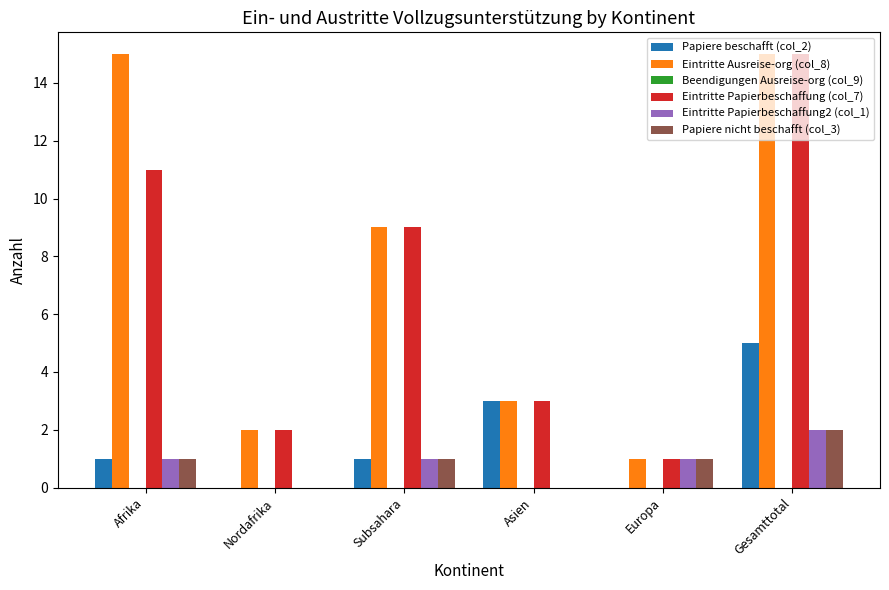

At which label does Eintritte Papierbeschaffung (col_7) first exceed 9?

Afrika